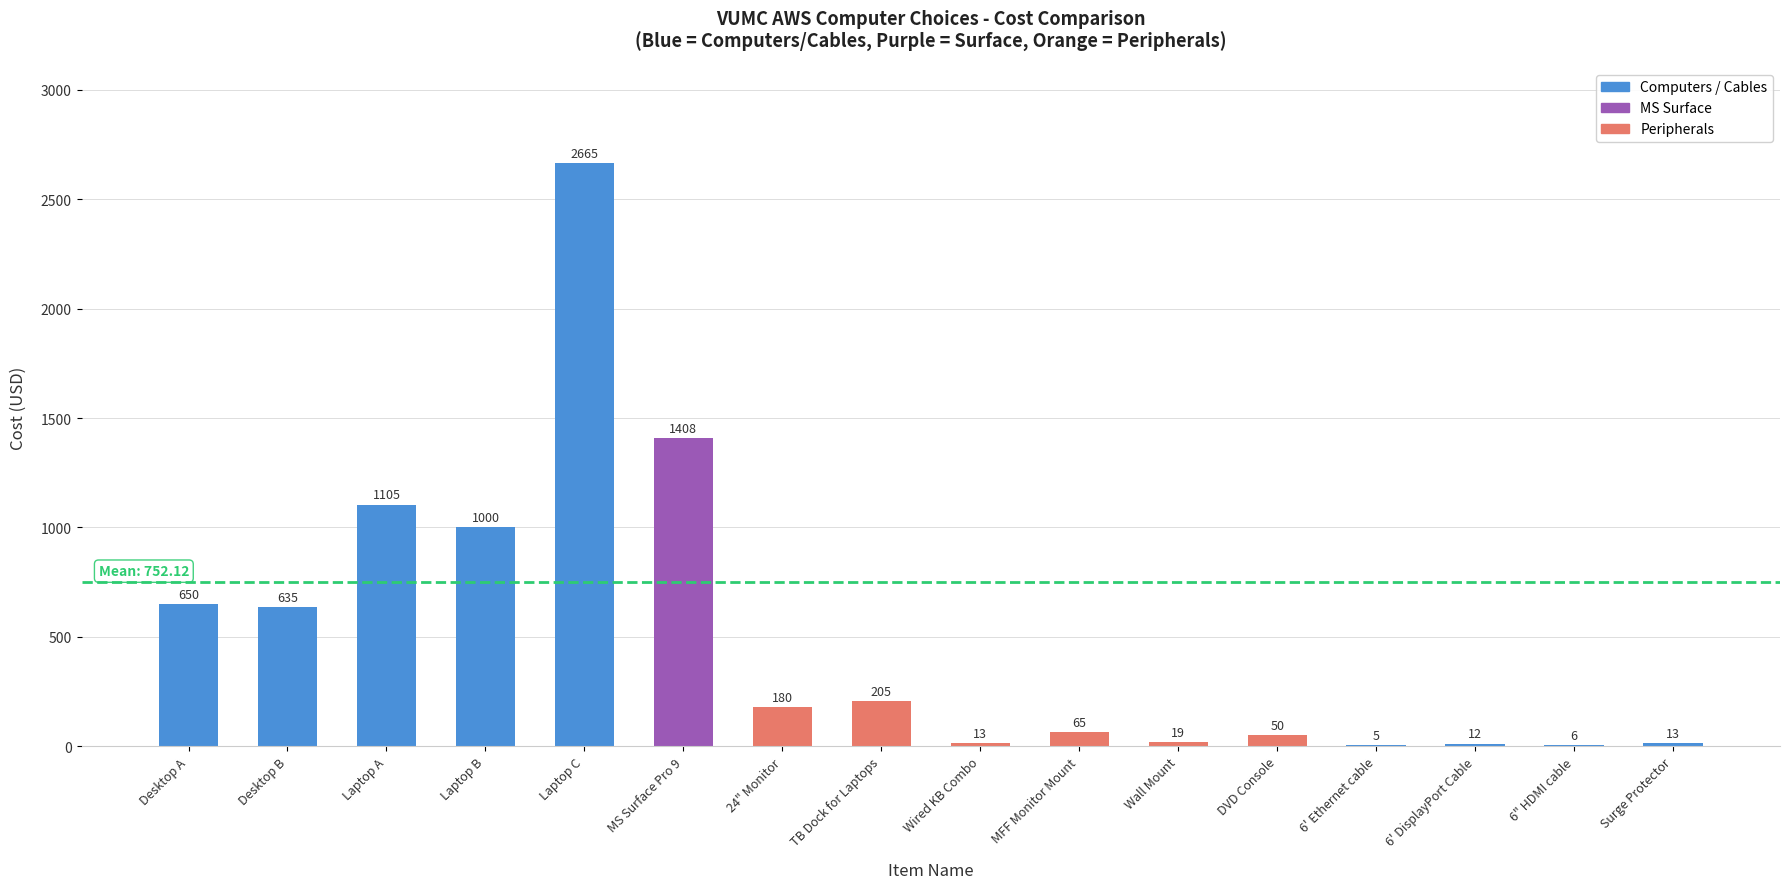

What is the change in value from MS Surface Pro 9 to TB Dock for Laptops?

-1203